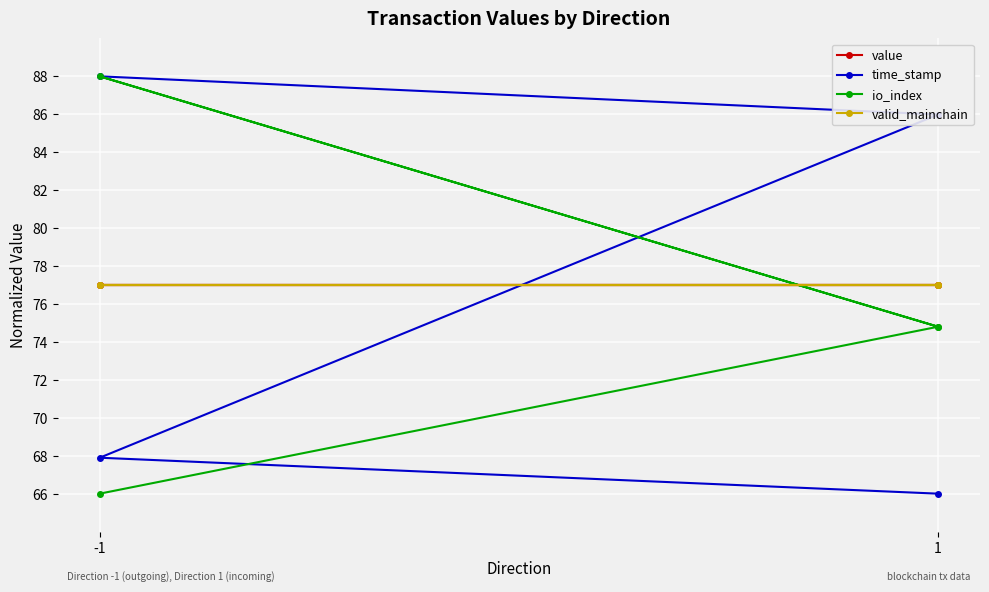

What is the spread (max minus min) of values at -1?

22.0